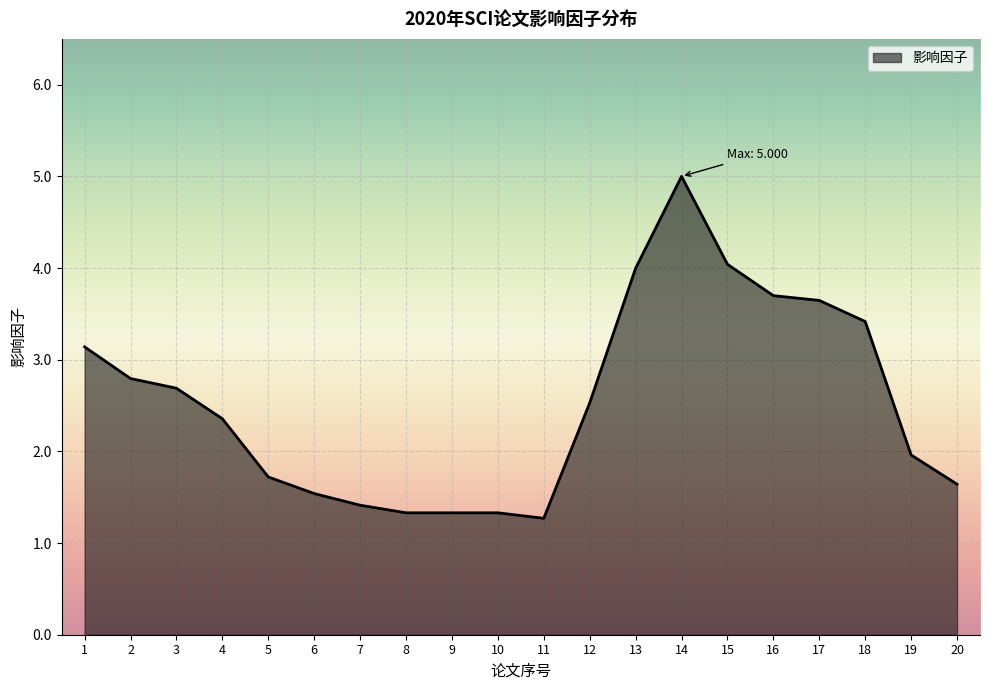

What is the difference between the values at 18 and 4?

1.1